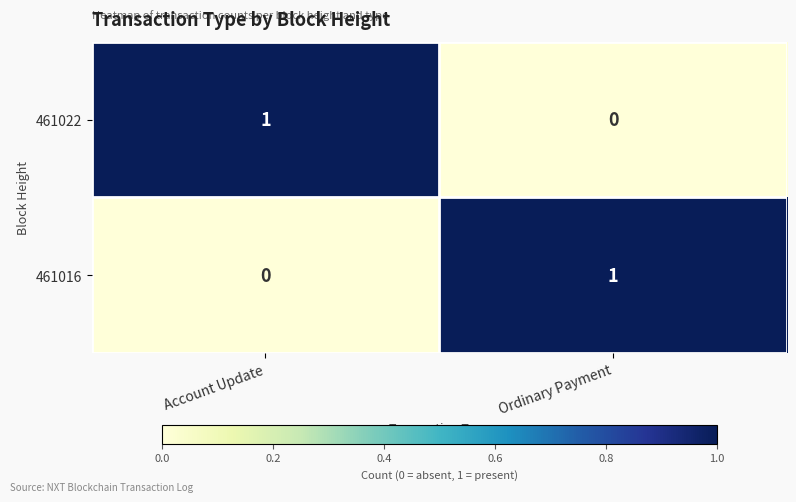

Rank the series at Account Update from lowest to highest value.

461016, 461022